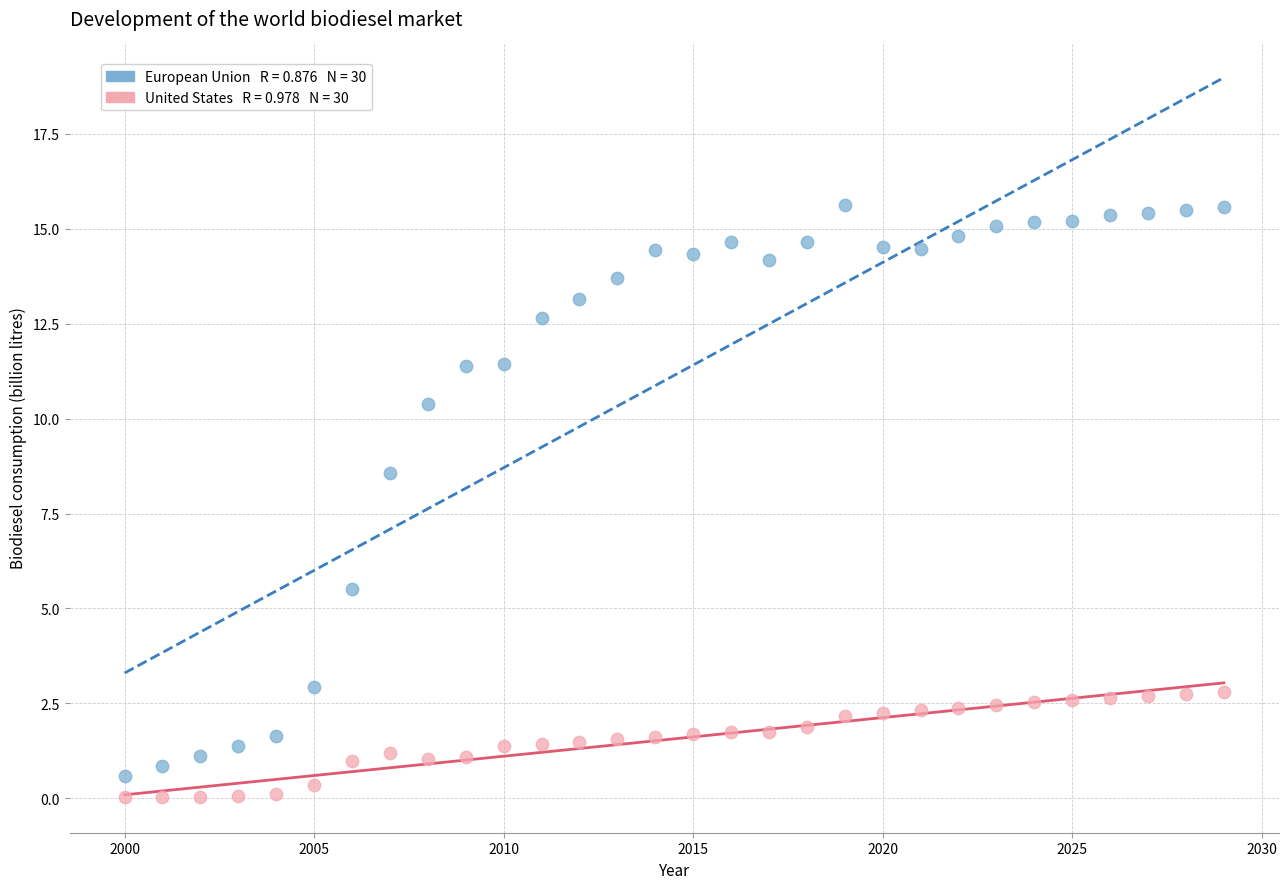

Across all data points, what is the range of Y values (max minus min)?

15.6